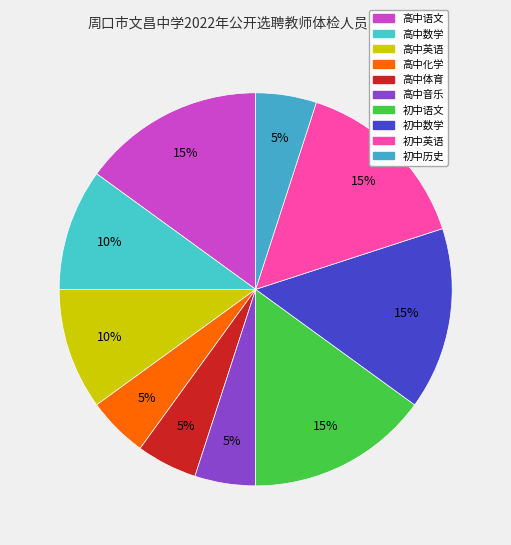

How many slices are in this pie chart?

10